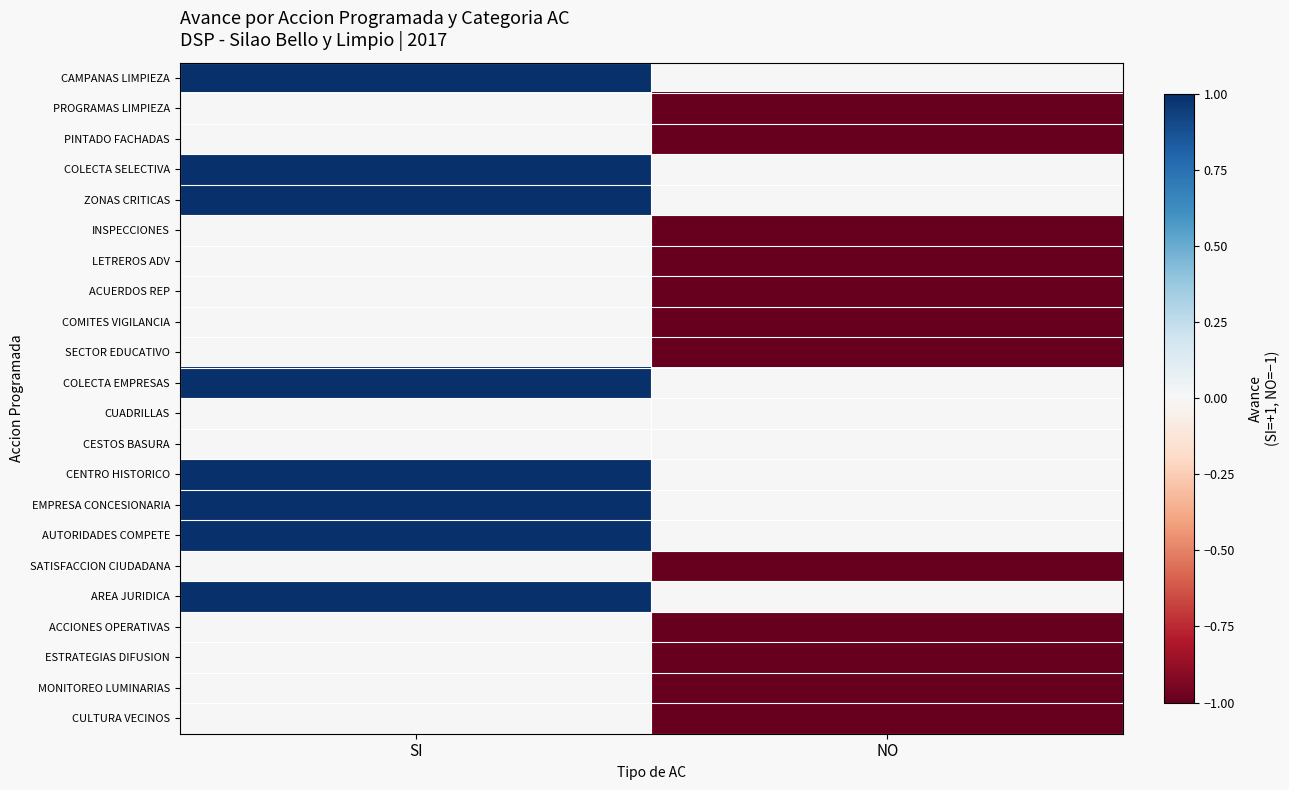

Reading left to right, transcribe all the data shown in this chart.

CAMPANAS LIMPIEZA: SI=1	NO=0
PROGRAMAS LIMPIEZA: SI=0	NO=-1
PINTADO FACHADAS: SI=0	NO=-1
COLECTA SELECTIVA: SI=1	NO=0
ZONAS CRITICAS: SI=1	NO=0
INSPECCIONES: SI=0	NO=-1
LETREROS ADV: SI=0	NO=-1
ACUERDOS REP: SI=0	NO=-1
COMITES VIGILANCIA: SI=0	NO=-1
SECTOR EDUCATIVO: SI=0	NO=-1
COLECTA EMPRESAS: SI=1	NO=0
CUADRILLAS: SI=0	NO=0
CESTOS BASURA: SI=0	NO=0
CENTRO HISTORICO: SI=1	NO=0
EMPRESA CONCESIONARIA: SI=1	NO=0
AUTORIDADES COMPETE: SI=1	NO=0
SATISFACCION CIUDADANA: SI=0	NO=-1
AREA JURIDICA: SI=1	NO=0
ACCIONES OPERATIVAS: SI=0	NO=-1
ESTRATEGIAS DIFUSION: SI=0	NO=-1
MONITOREO LUMINARIAS: SI=0	NO=-1
CULTURA VECINOS: SI=0	NO=-1